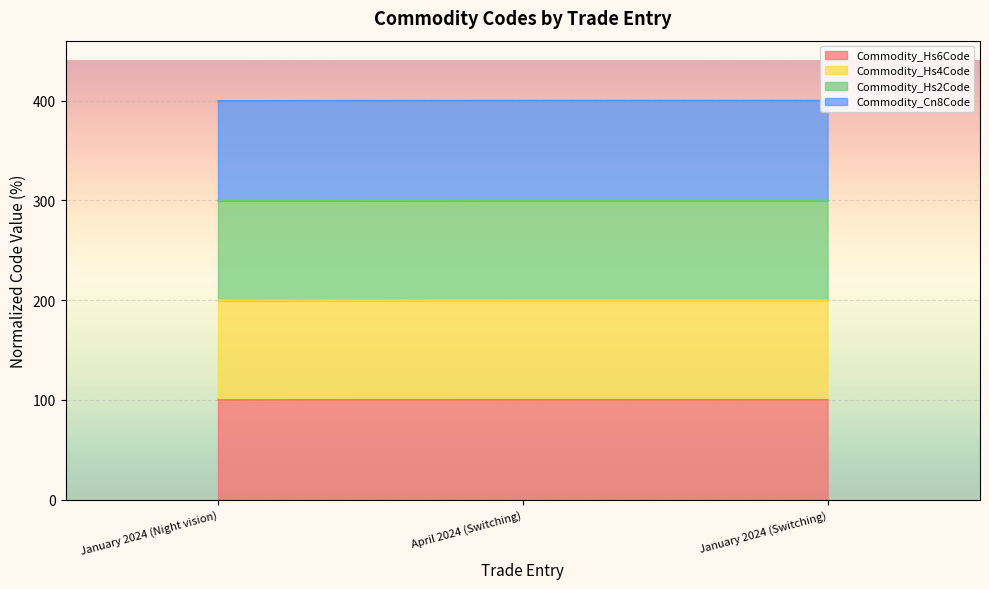

Which category has the highest value in the Commodity_Cn8Code series?

April 2024 (Switching)